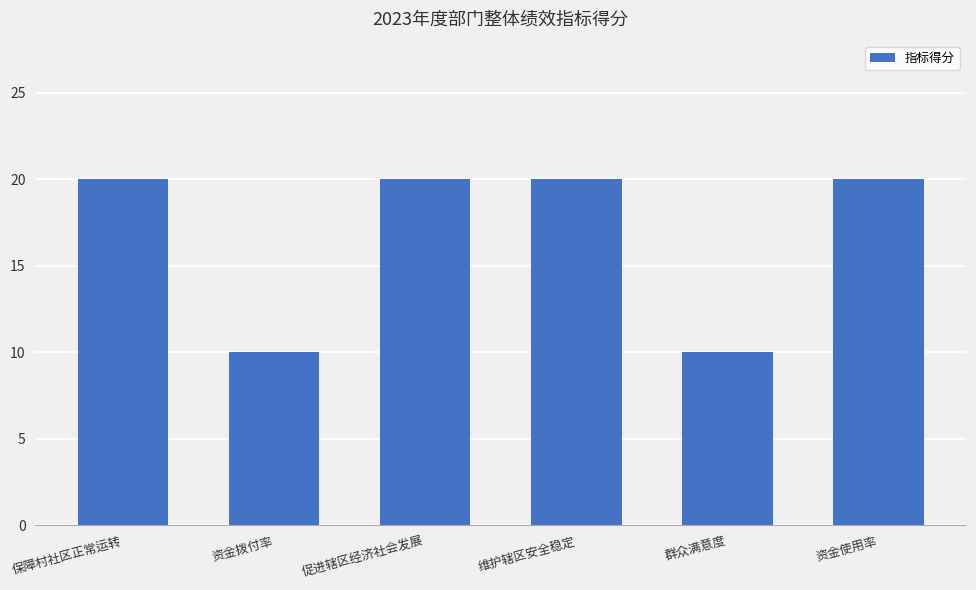

The value at 资金使用率 is 20. True or false?

True